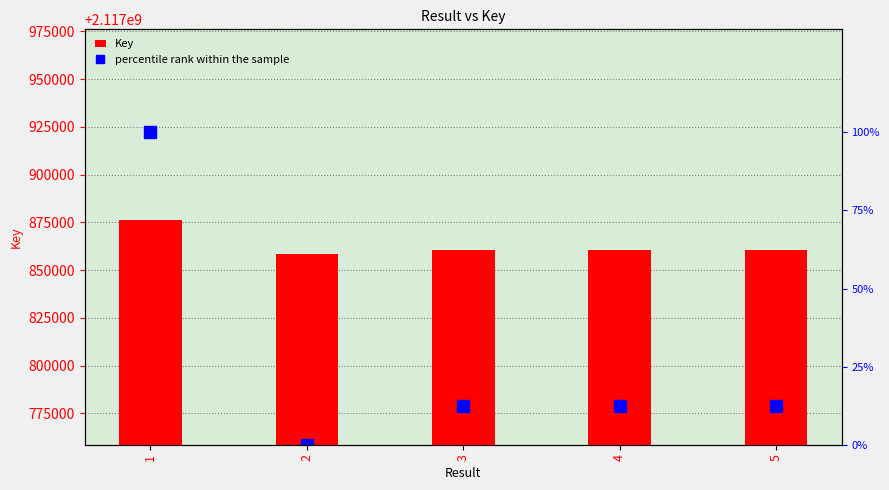

Rank the series by their maximum value, from lowest to highest.

percentile rank within the sample, Key